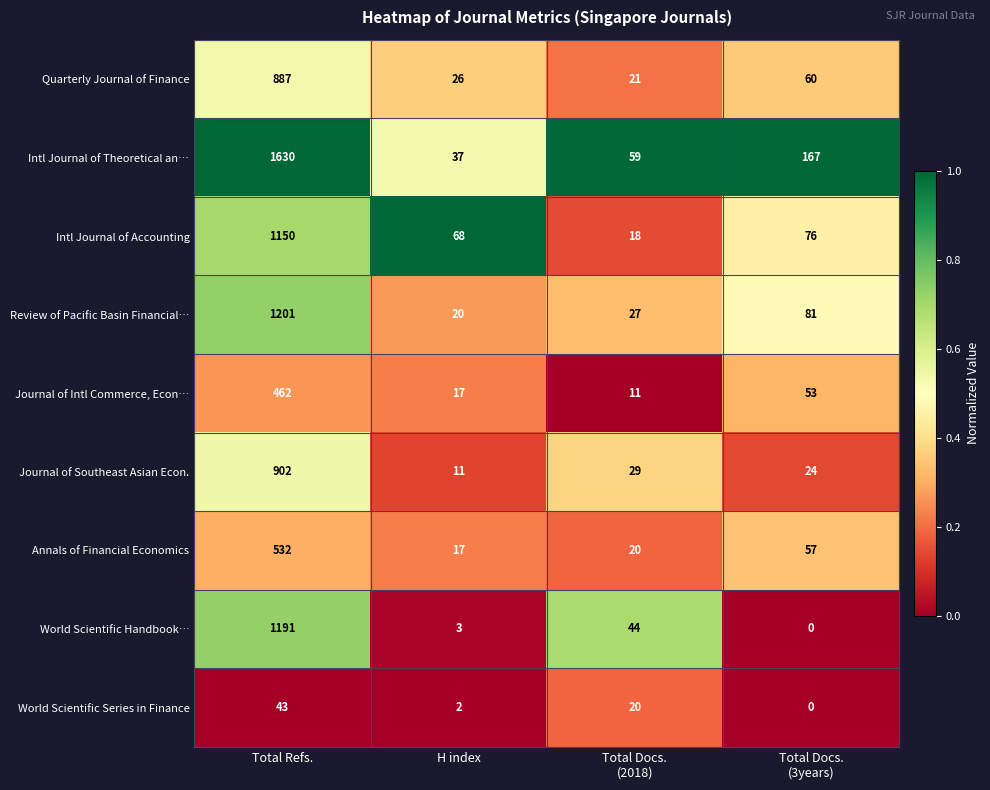

What is the difference between the maximum and minimum values in the World Scientific Handbook… series?

1191